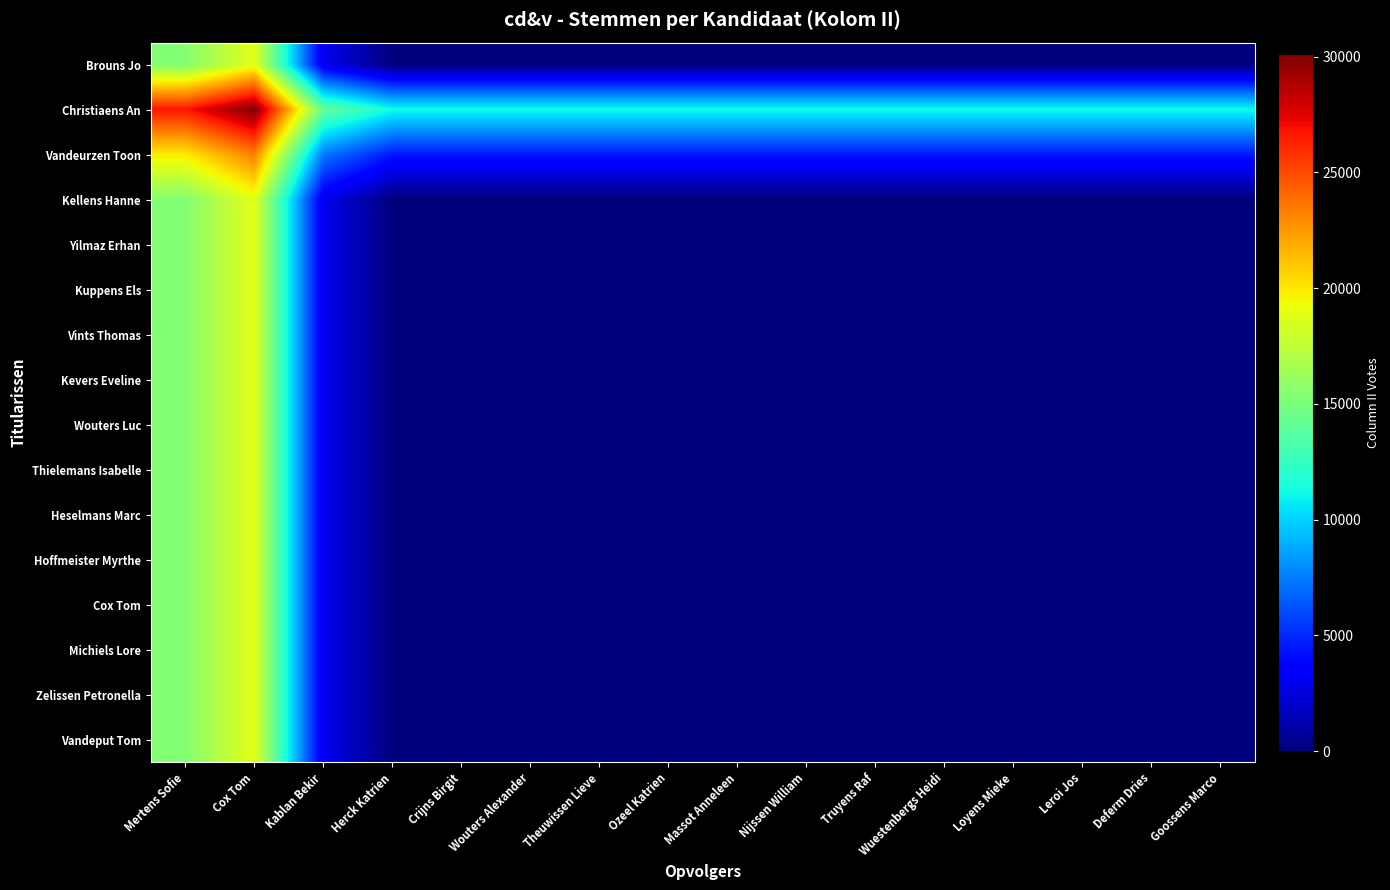

Rank the series by their maximum value, from lowest to highest.

Brouns Jo, Kellens Hanne, Yilmaz Erhan, Kuppens Els, Vints Thomas, Kevers Eveline, Wouters Luc, Thielemans Isabelle, Heselmans Marc, Hoffmeister Myrthe, Cox Tom, Michiels Lore, Zelissen Petronella, Vandeput Tom, Vandeurzen Toon, Christiaens An